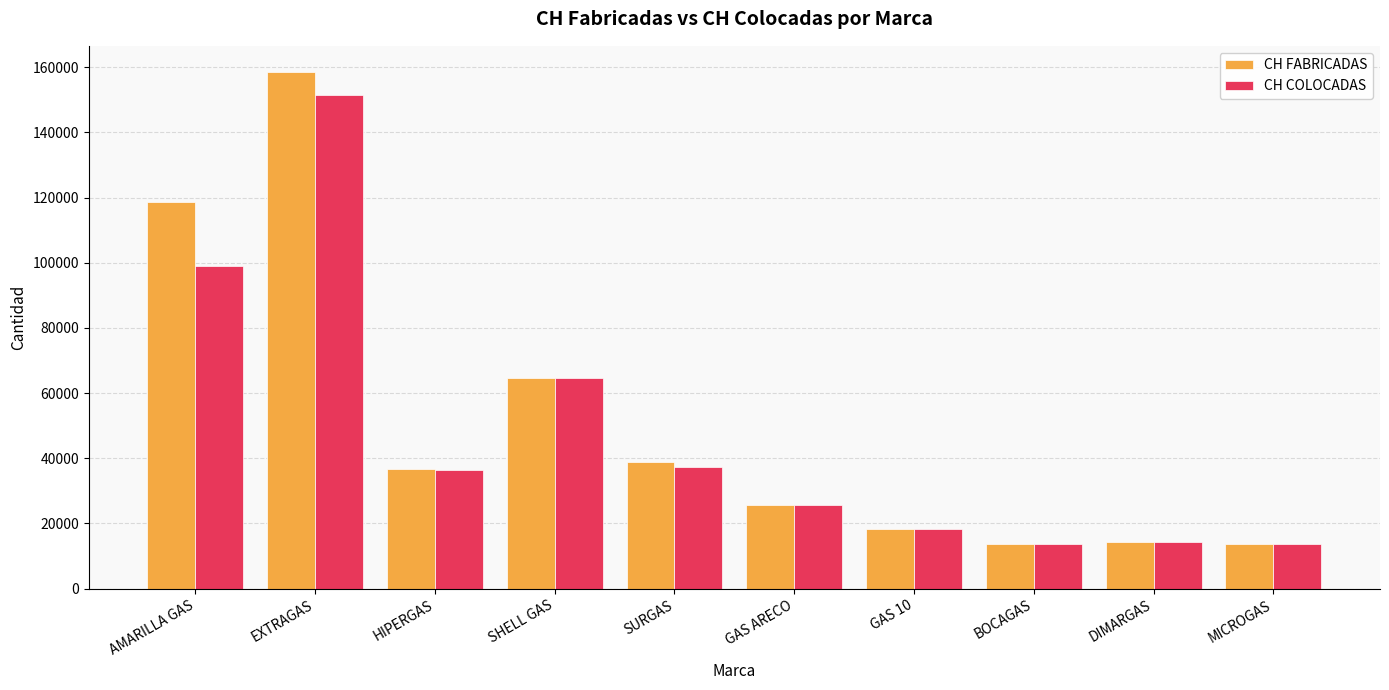

The CH FABRICADAS series shows 13800 at MICROGAS. True or false?

True